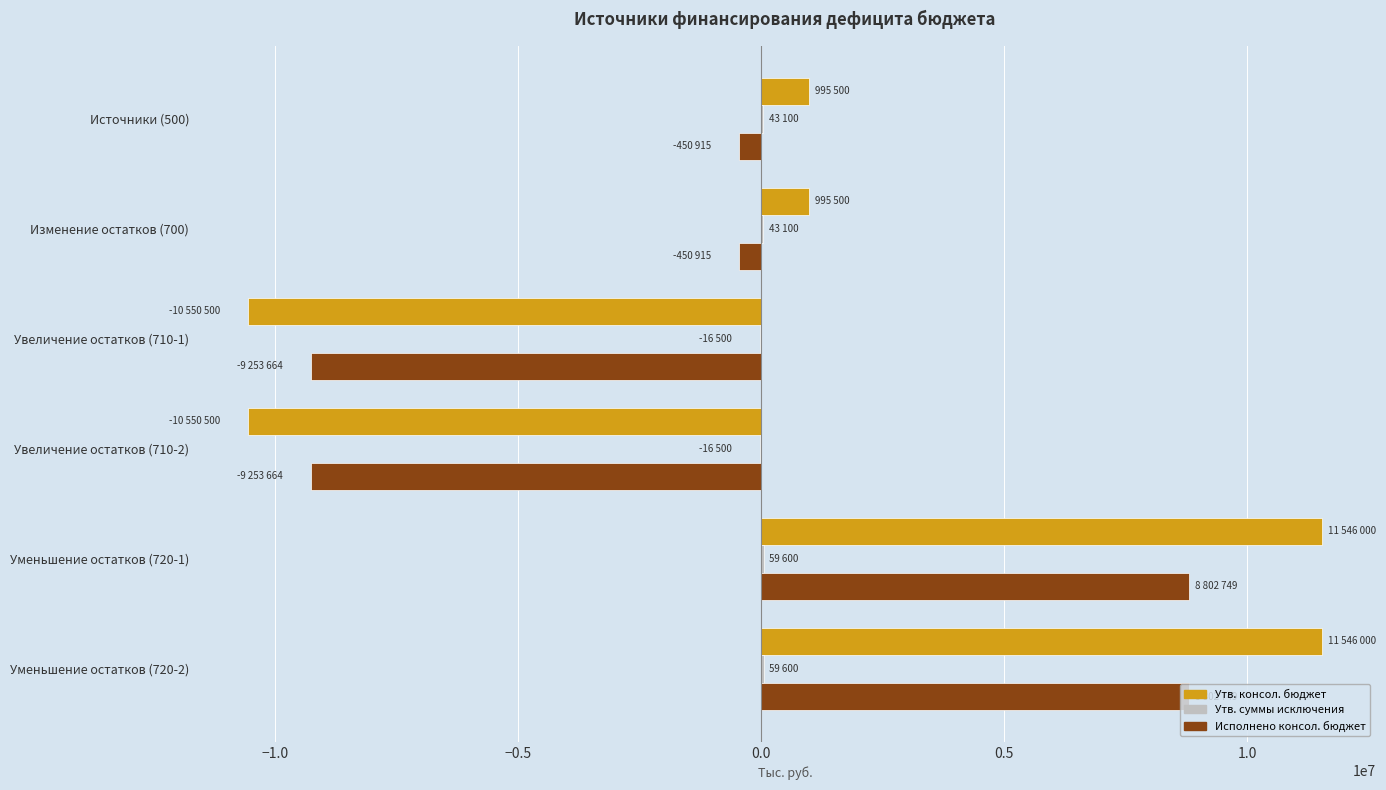

Is the value of Исполнено консол. бюджет at Источники (500) greater than the value of Утв. консол. бюджет at Уменьшение остатков (720-2)?

No